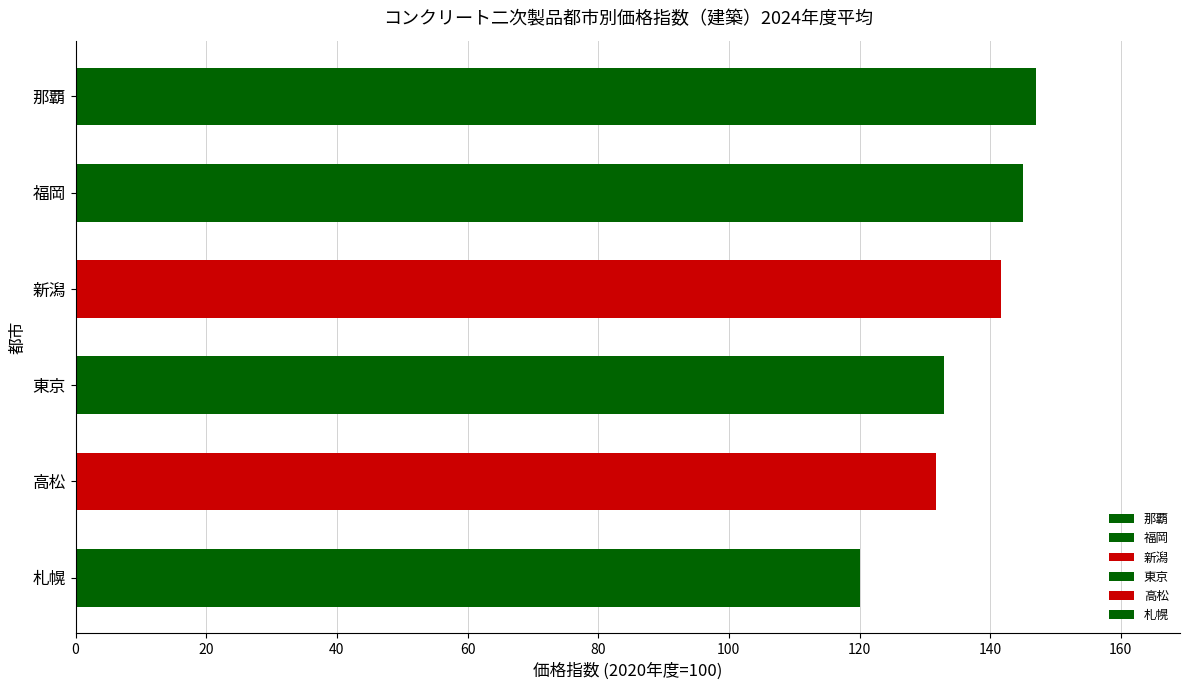

How many values are below 141?

3